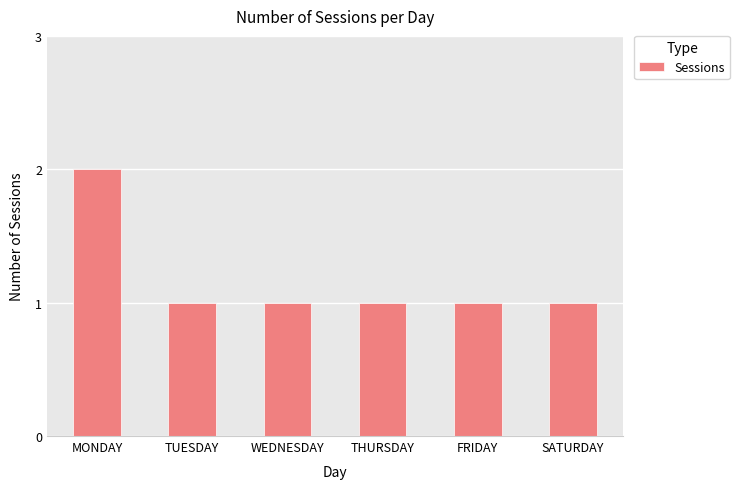

Approximately how many times larger is the value at FRIDAY compared to TUESDAY?

1.0